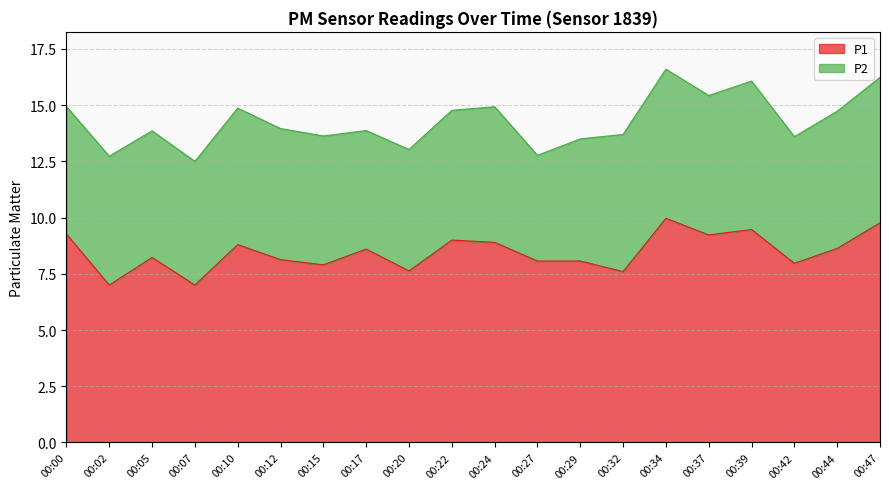

What is the difference between the values at 00:44 and 00:02?

1.6